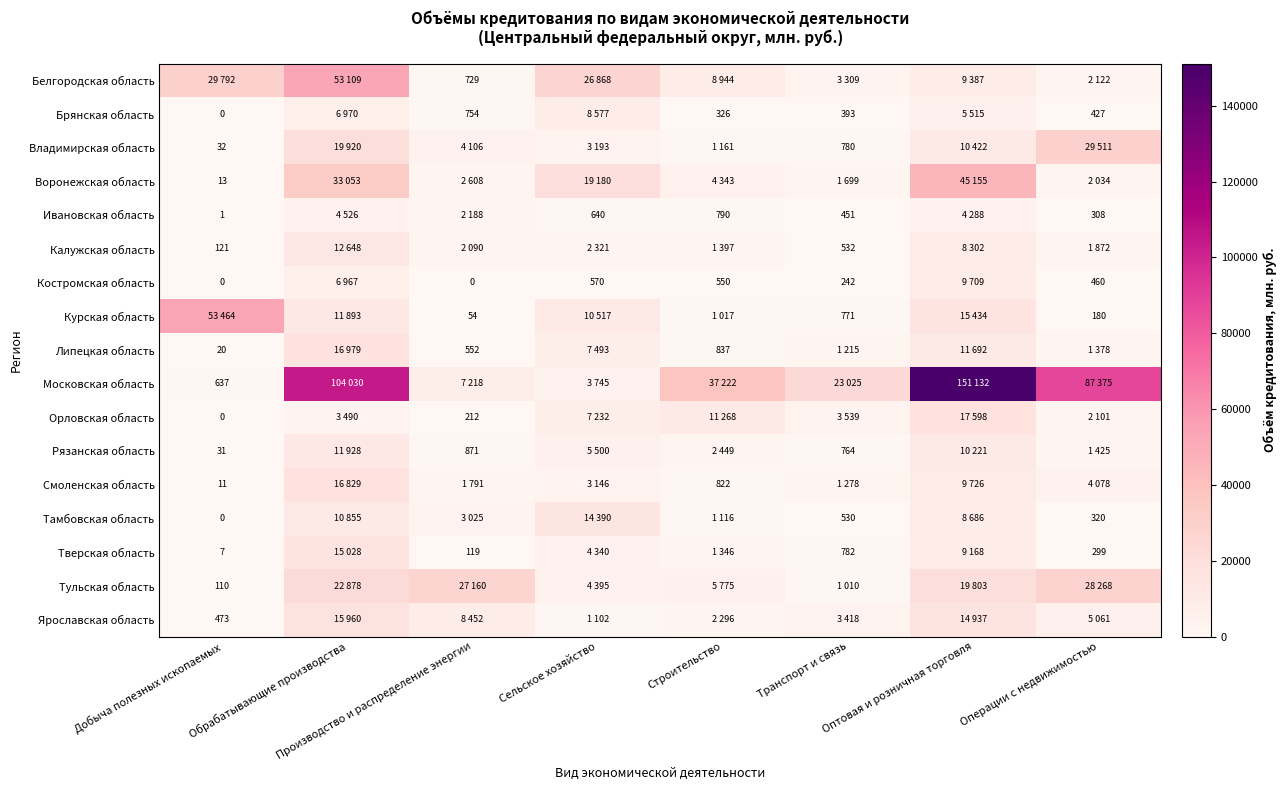

The Костромская область series shows 550 at Строительство. True or false?

True